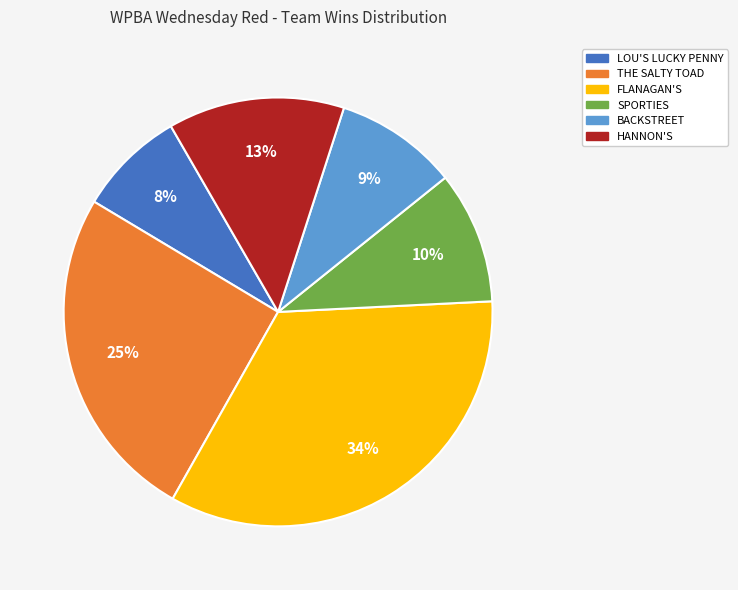

Is there any slice that represents more than half of the pie?

No